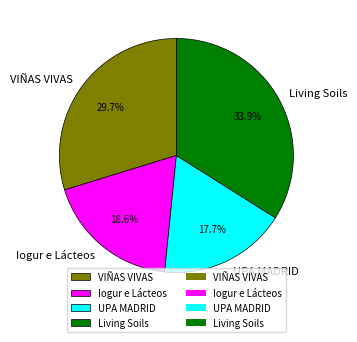

Is the sum of VIÑAS VIVAS and Living Soils greater than half?

Yes